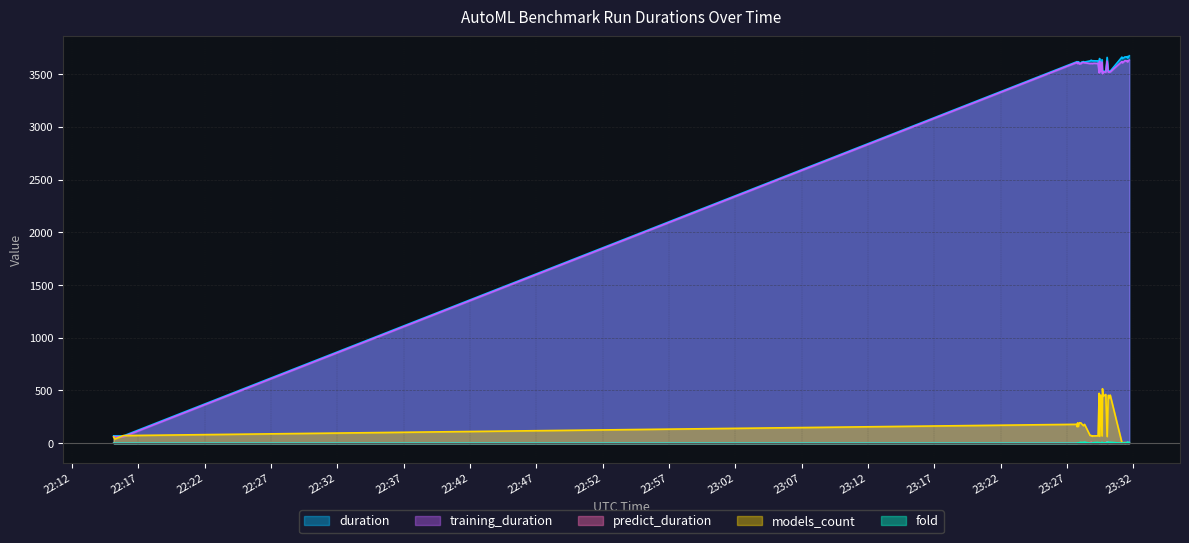

How many values in fold are above zero?

33